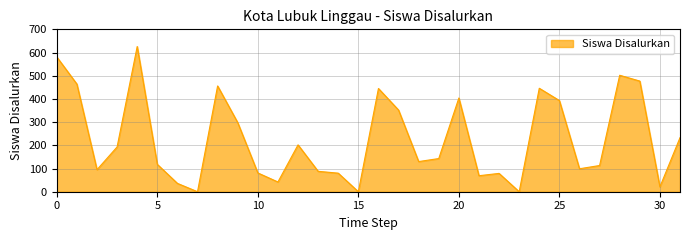

What is the difference between the maximum and minimum values?

626